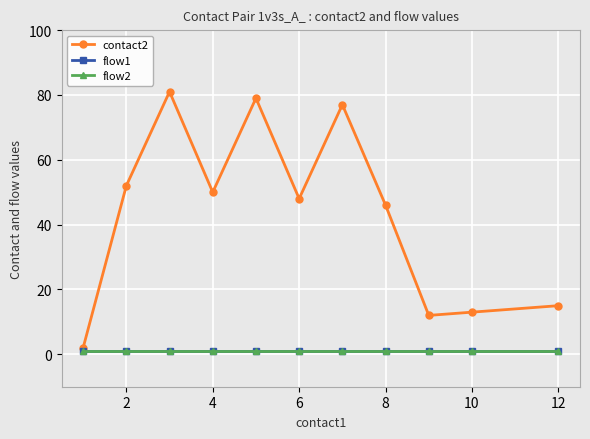

Is this an area chart (filled region under the line)?

No